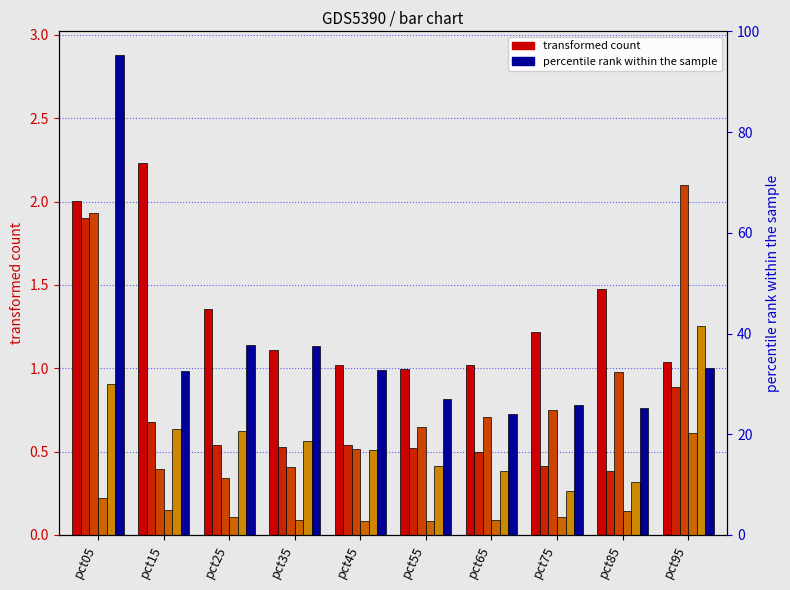

What is the approximate value of Apr at pct45?

0.1